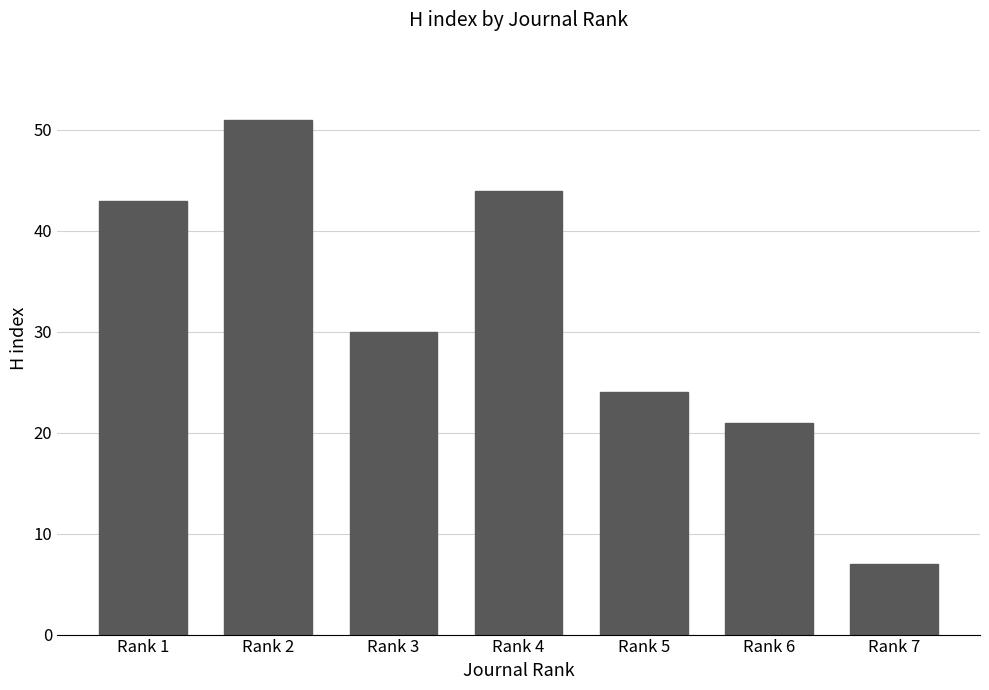

Between Rank 6 and Rank 1, which is larger?

Rank 1